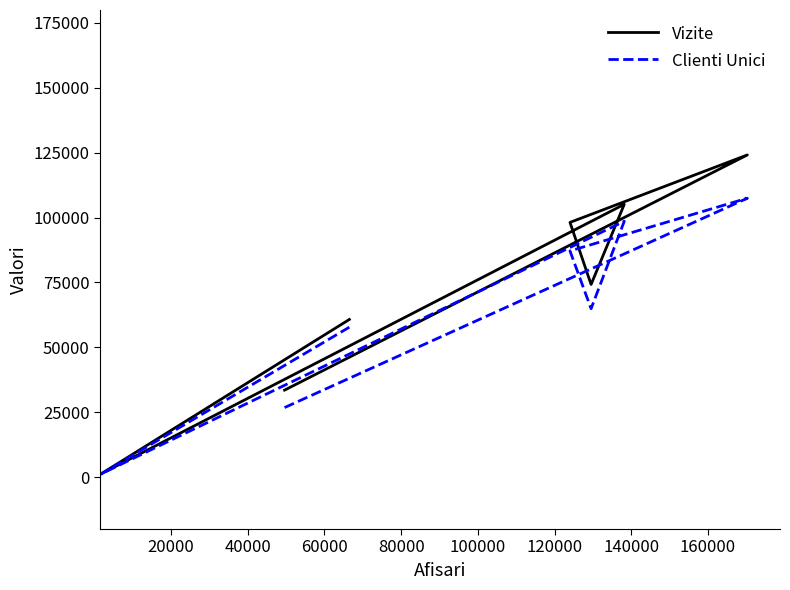

What is the spread (max minus min) of values at 40000?

10999